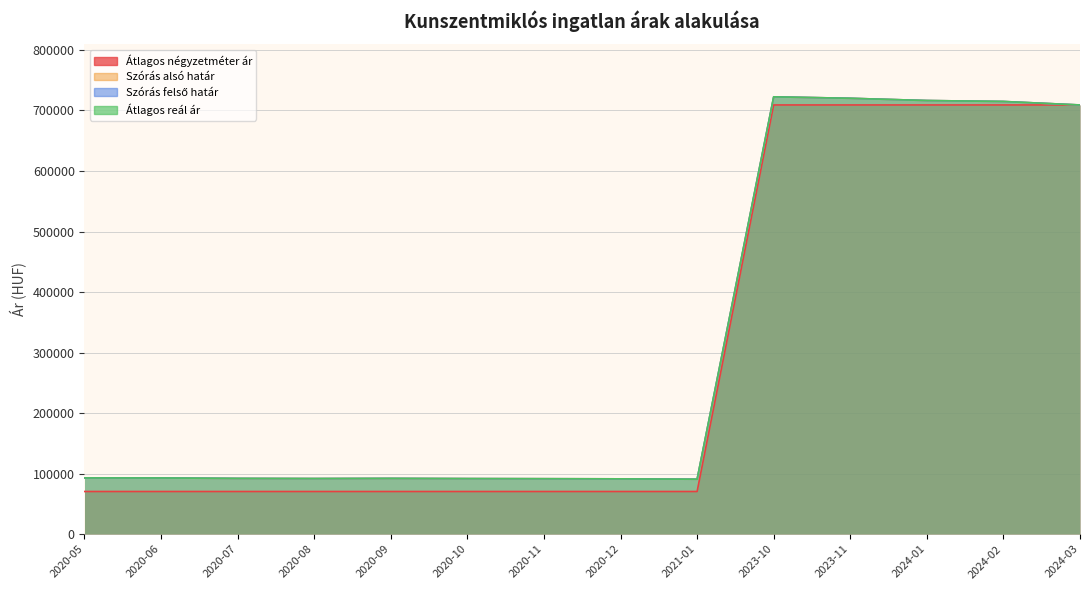

How many interior local valleys does the Szórás felső határ series have?

2